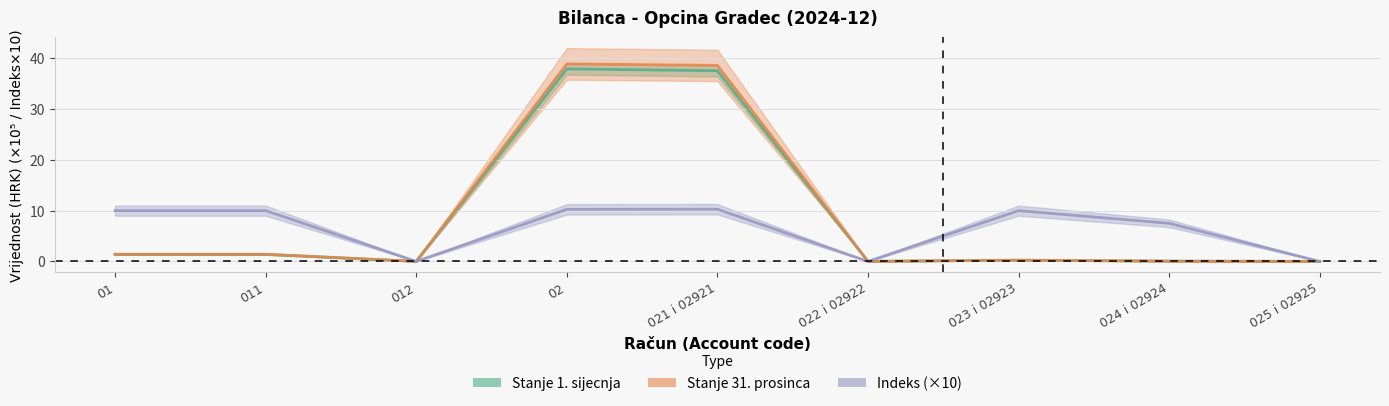

Does the chart display data point markers on the line(s)?

No